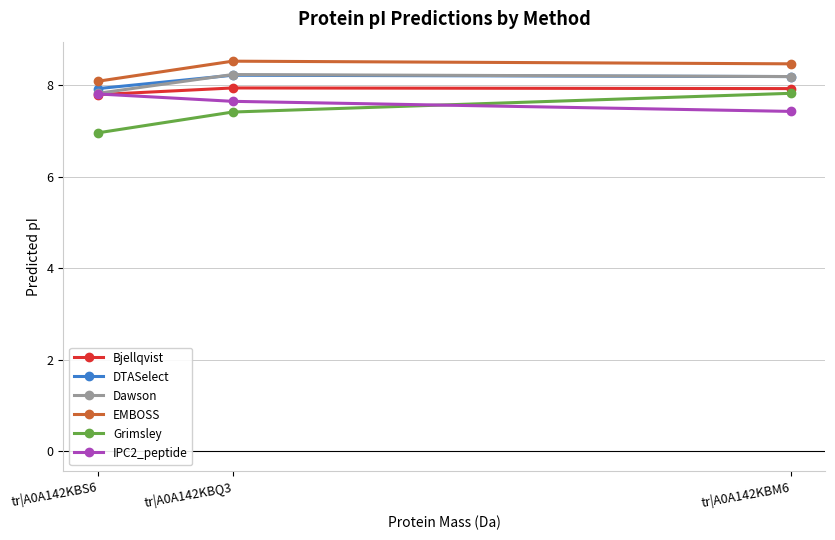

Reading right to left, what are all the values shown in this chart?

Bjellqvist: 7.9	7.9	7.8
DTASelect: 8.2	8.2	7.9
Dawson: 8.2	8.2	7.8
EMBOSS: 8.5	8.5	8.1
Grimsley: 7.8	7.4	7.0
IPC2_peptide: 7.4	7.6	7.8